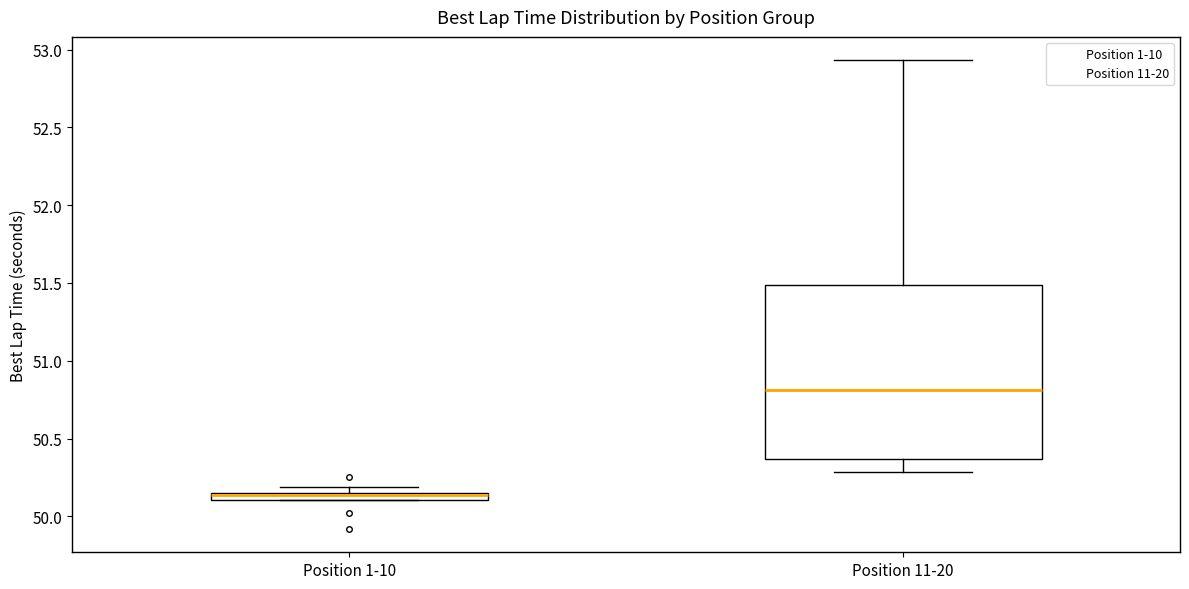

Where is the upper edge of the box for Position 1-10 on the y-axis? The values are not printed on the chart, so give them approximately, as read against the axis.

50.15